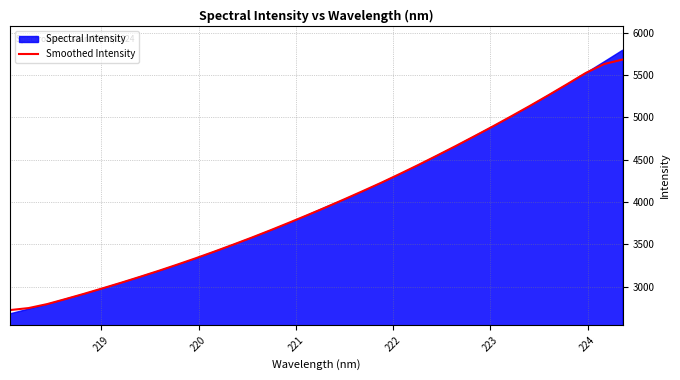

What is the maximum value for Smoothed Intensity?

5684.2